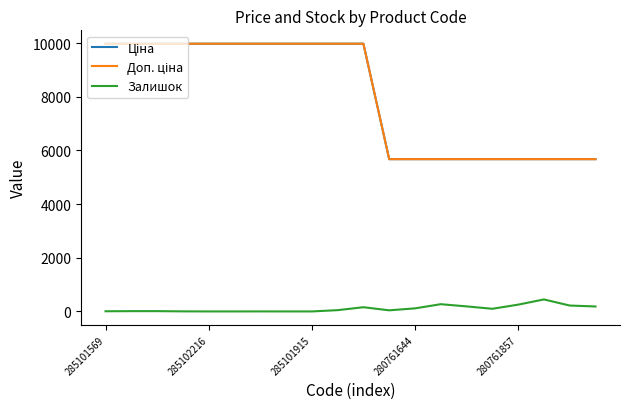

Is this an area chart (filled region under the line)?

No